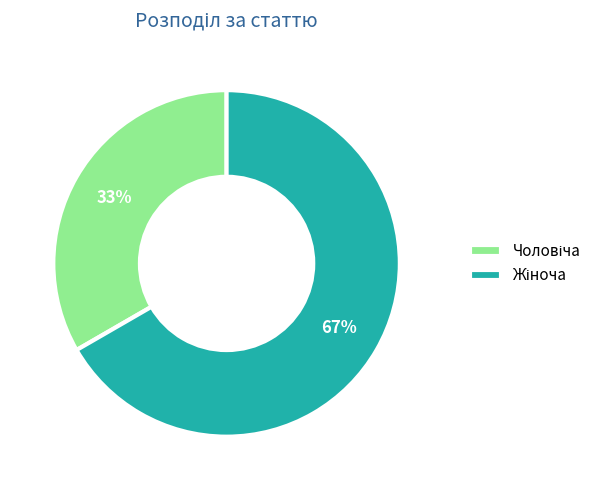

To the nearest percent, what is the average slice percentage?

50%